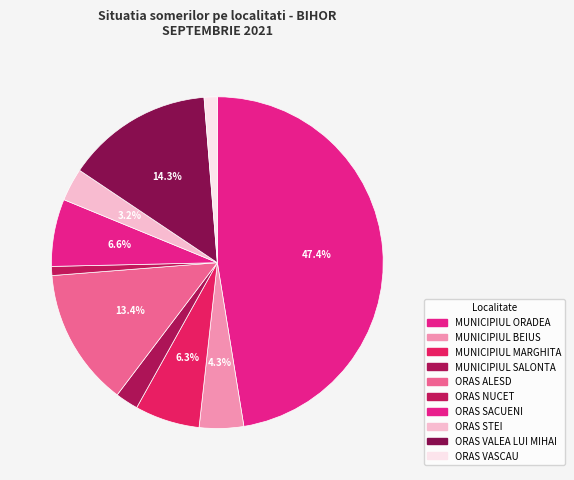

How many segments does this pie chart have?

10